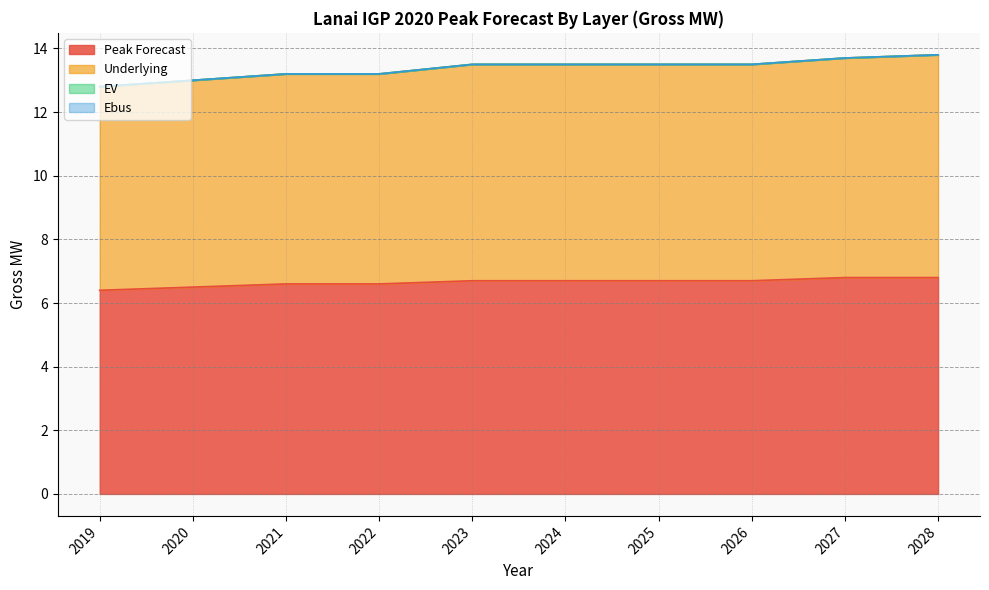

Which has a higher value, 2023 or 2027?

2027